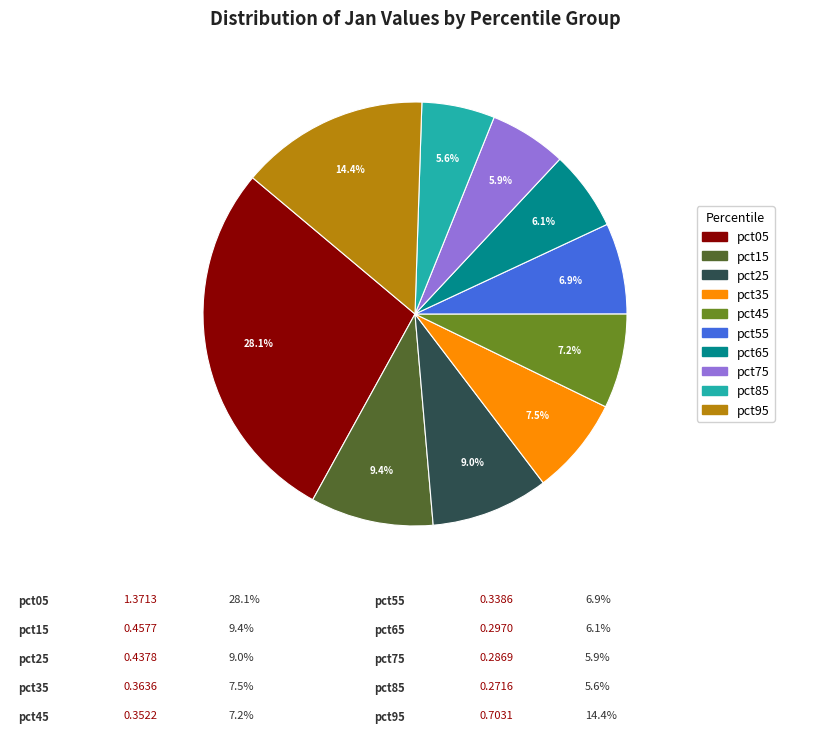

What is the largest slice in the pie chart?

pct05